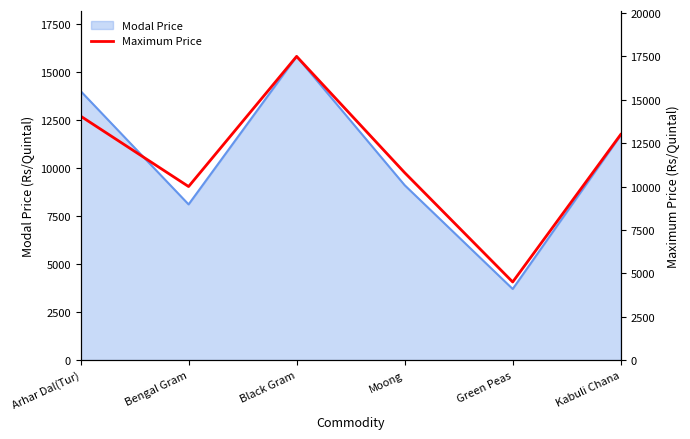

How many interior local valleys (lower than both neighbors) does the data have?

2